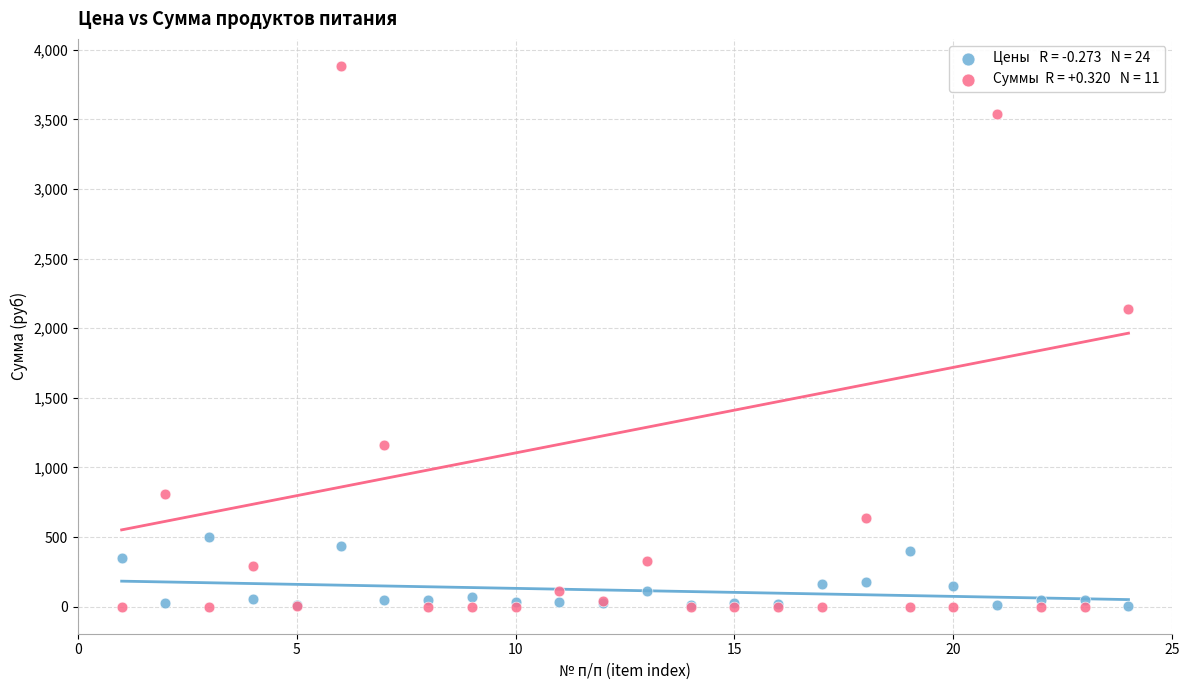

Across all series, what Y value is closest to 1942?

2136.0